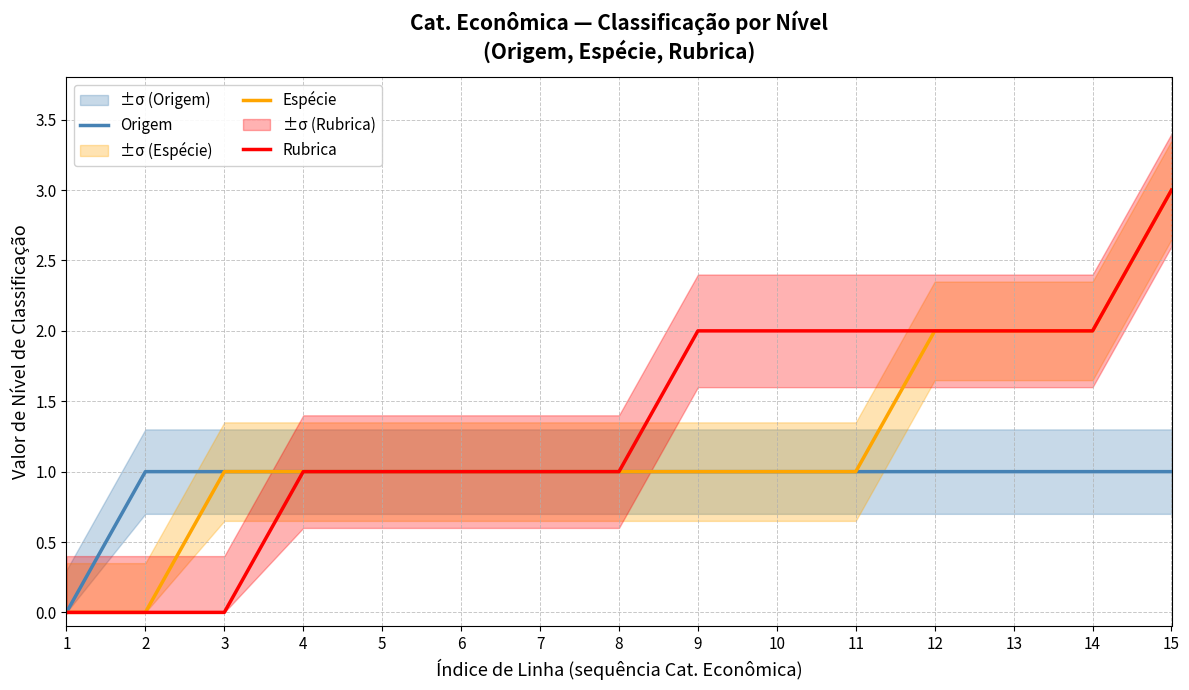

What is the maximum value for Rubrica?

3